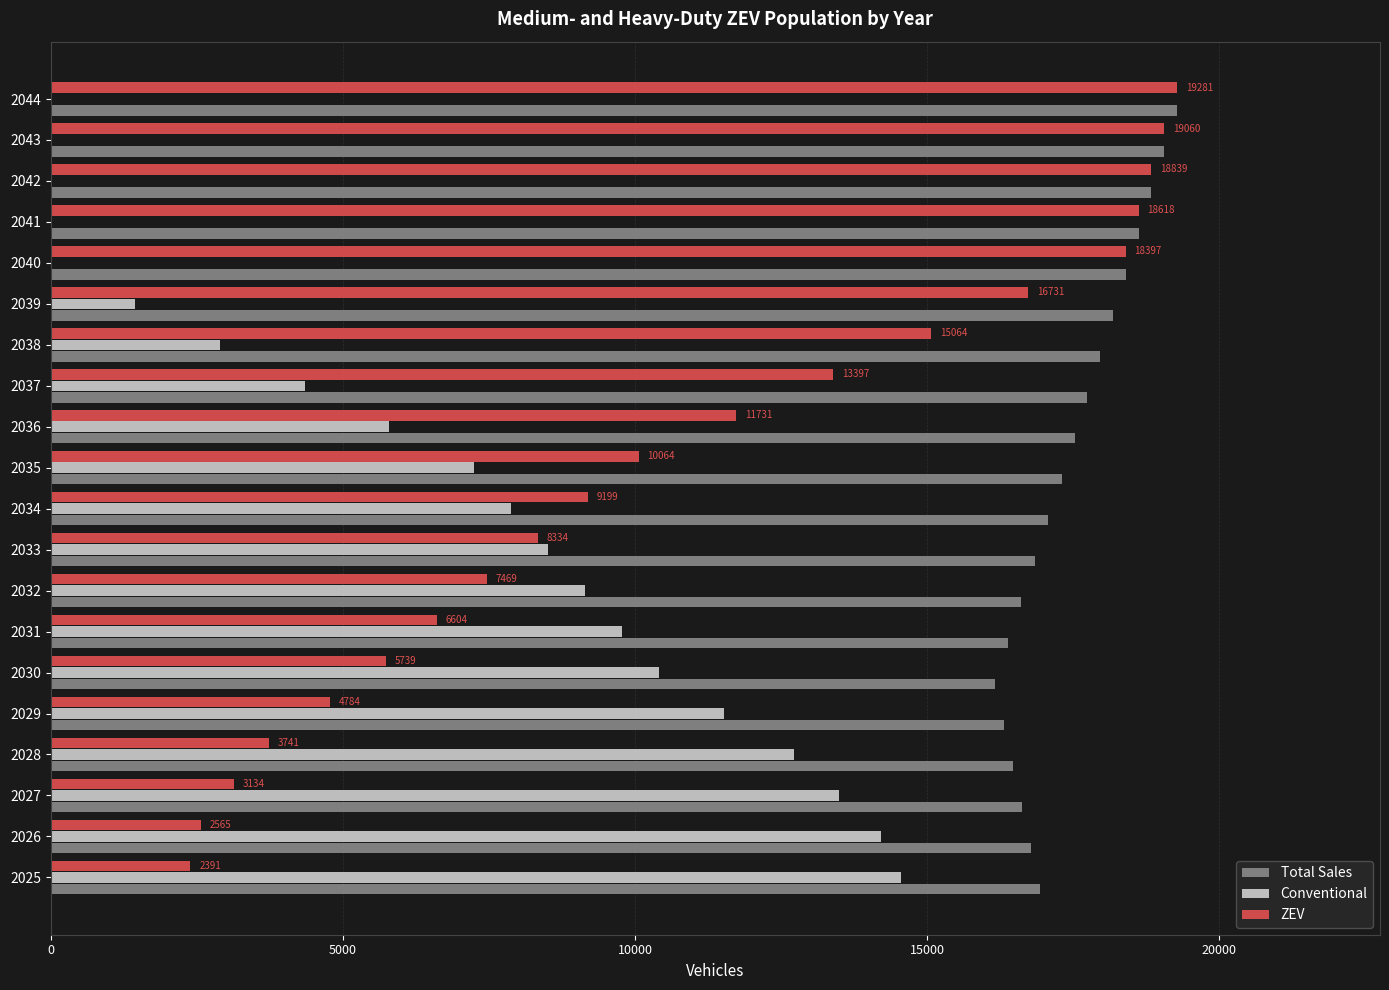

The value of ZEV at 2037 is 13397.2. True or false?

True